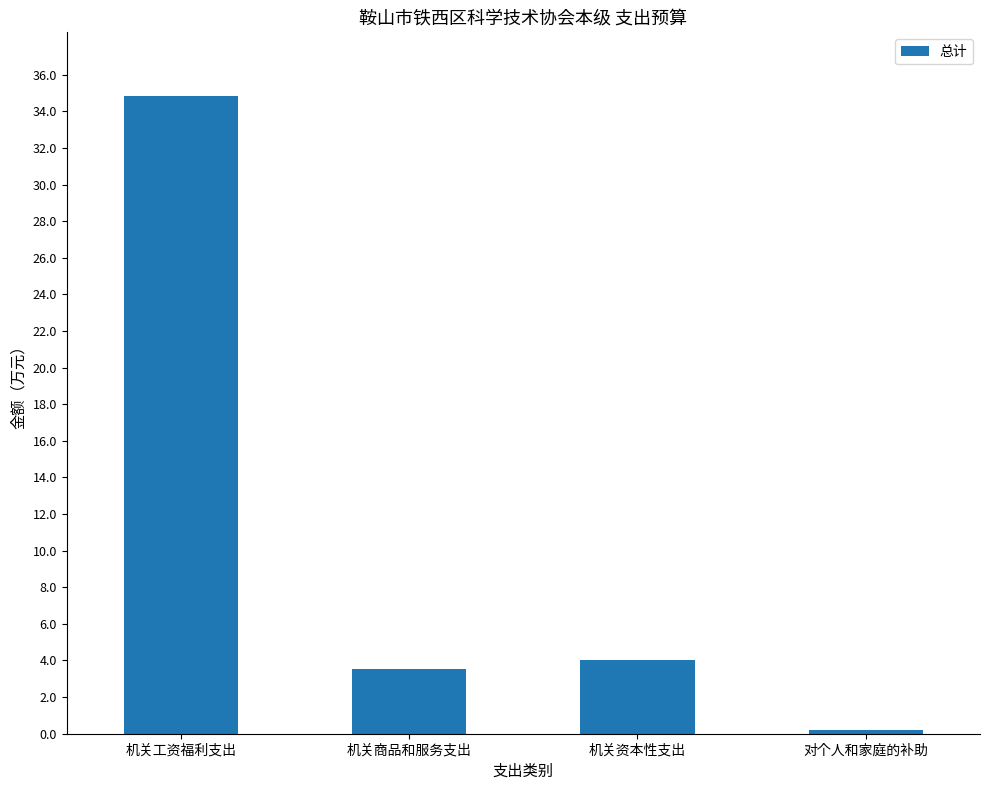

Rank the categories by value from lowest to highest.

对个人和家庭的补助, 机关商品和服务支出, 机关资本性支出, 机关工资福利支出